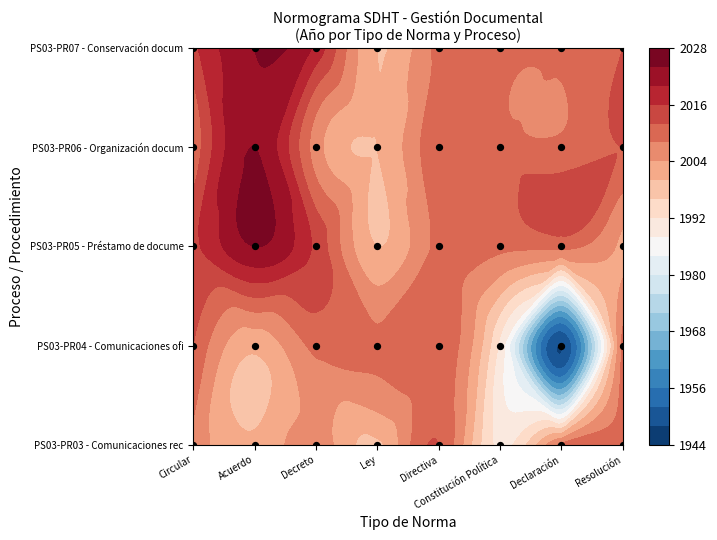

True or false: the data shows 7 at Resolución.

False